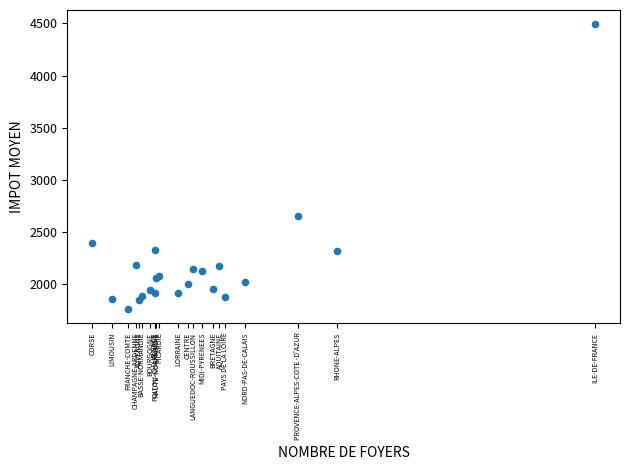

What Y value in the scatter plot is closest to 3127?

2649.6